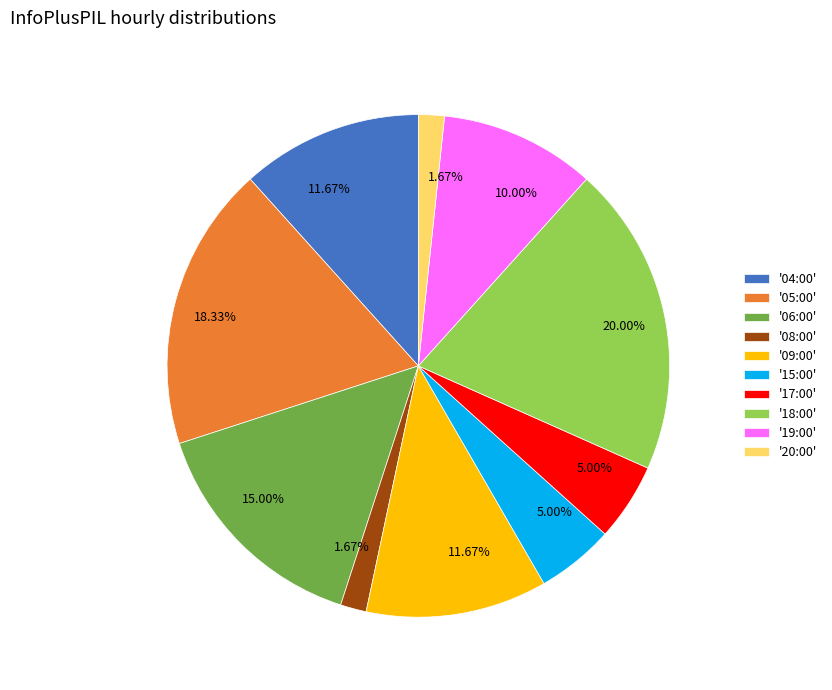

To the nearest percent, what is the difference between the largest and smallest slice percentages?

18%